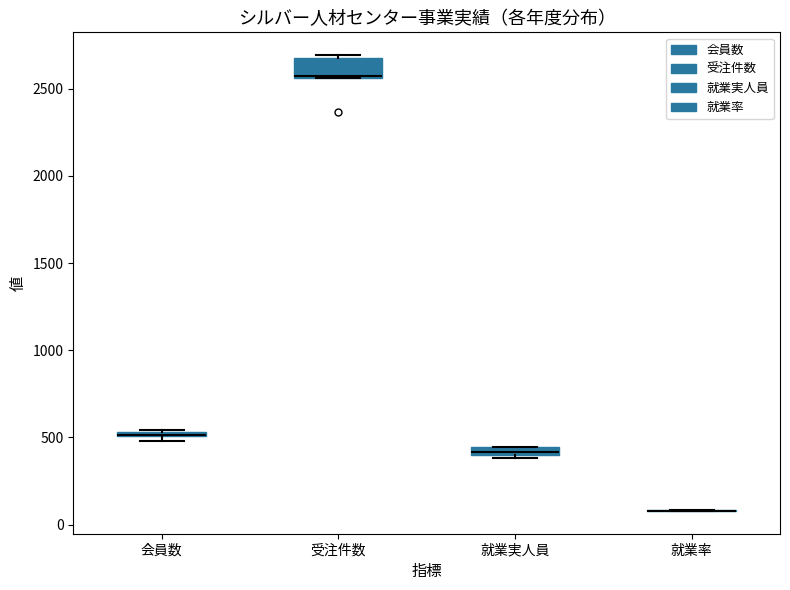

Which box is the tallest, from its lower edge to its upper edge?

受注件数